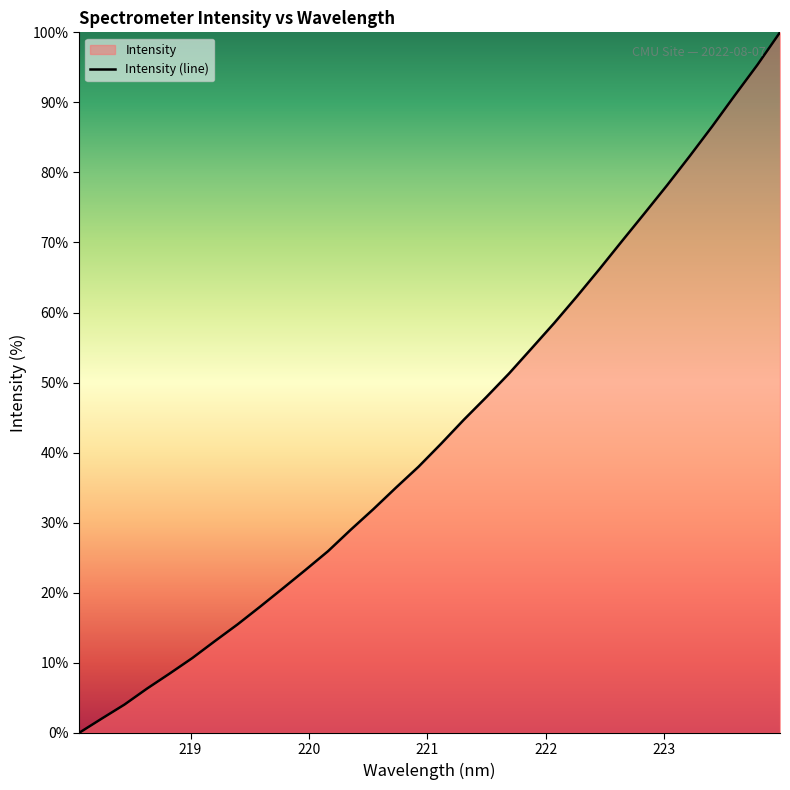

What is the difference between the maximum and minimum values?

100.0